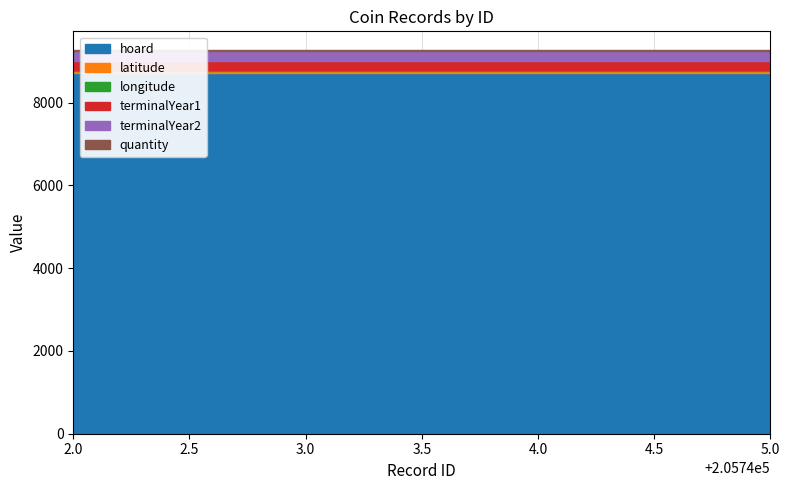

At which category is the sum across all series the highest?

205742